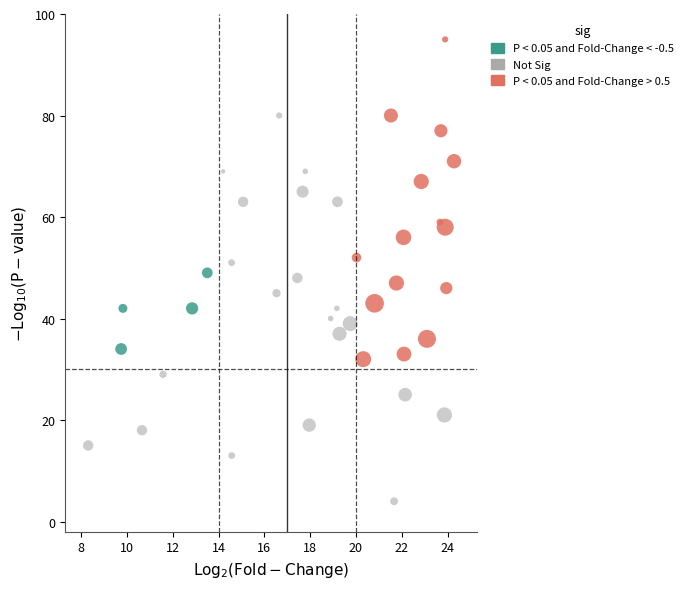

What are all the series names shown in the legend?

P < 0.05 and Fold-Change < -0.5, Not Sig, P < 0.05 and Fold-Change > 0.5